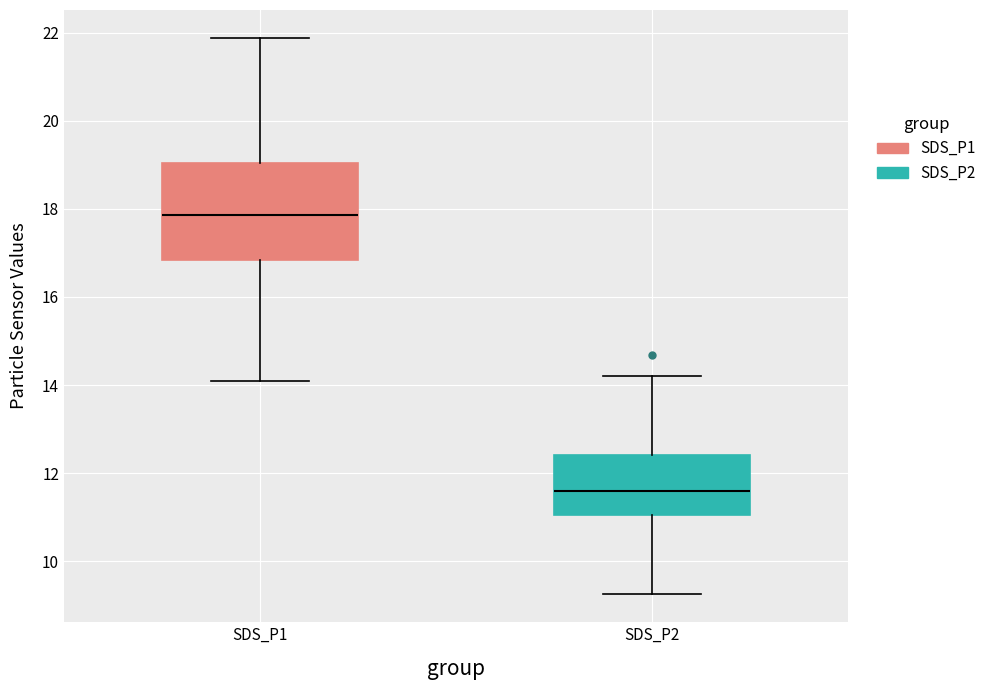

Reading left to right, read every box against the y-axis: the position of its median line, the range the box covers, and the ends of its whiskers. The values are not printed on the chart, so give them approximately, as read against the axis.

SDS_P1: median 17.8, box 16.8 to 19.0, whiskers 14.2 to 21.8
SDS_P2: median 11.6, box 11.0 to 12.4, whiskers 9.2 to 14.2